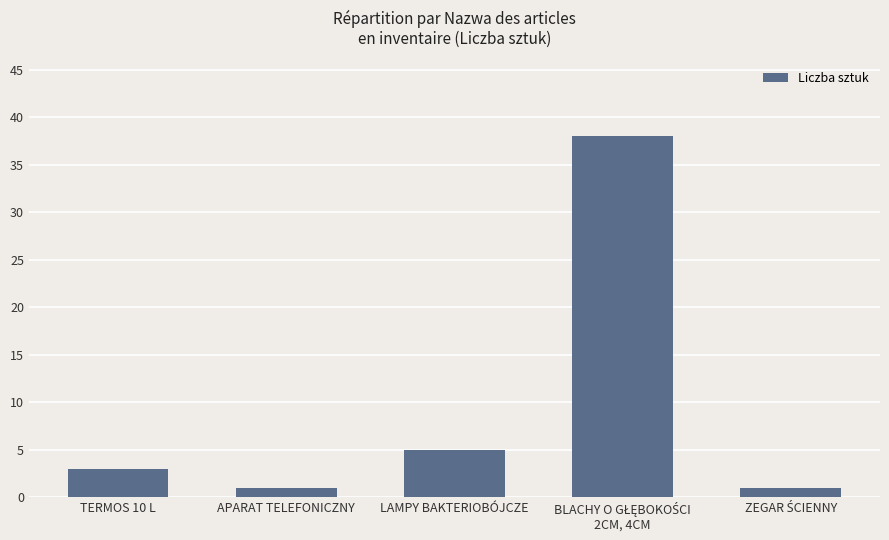

True or false: the data shows 3 at LAMPY BAKTERIOBÓJCZE.

False